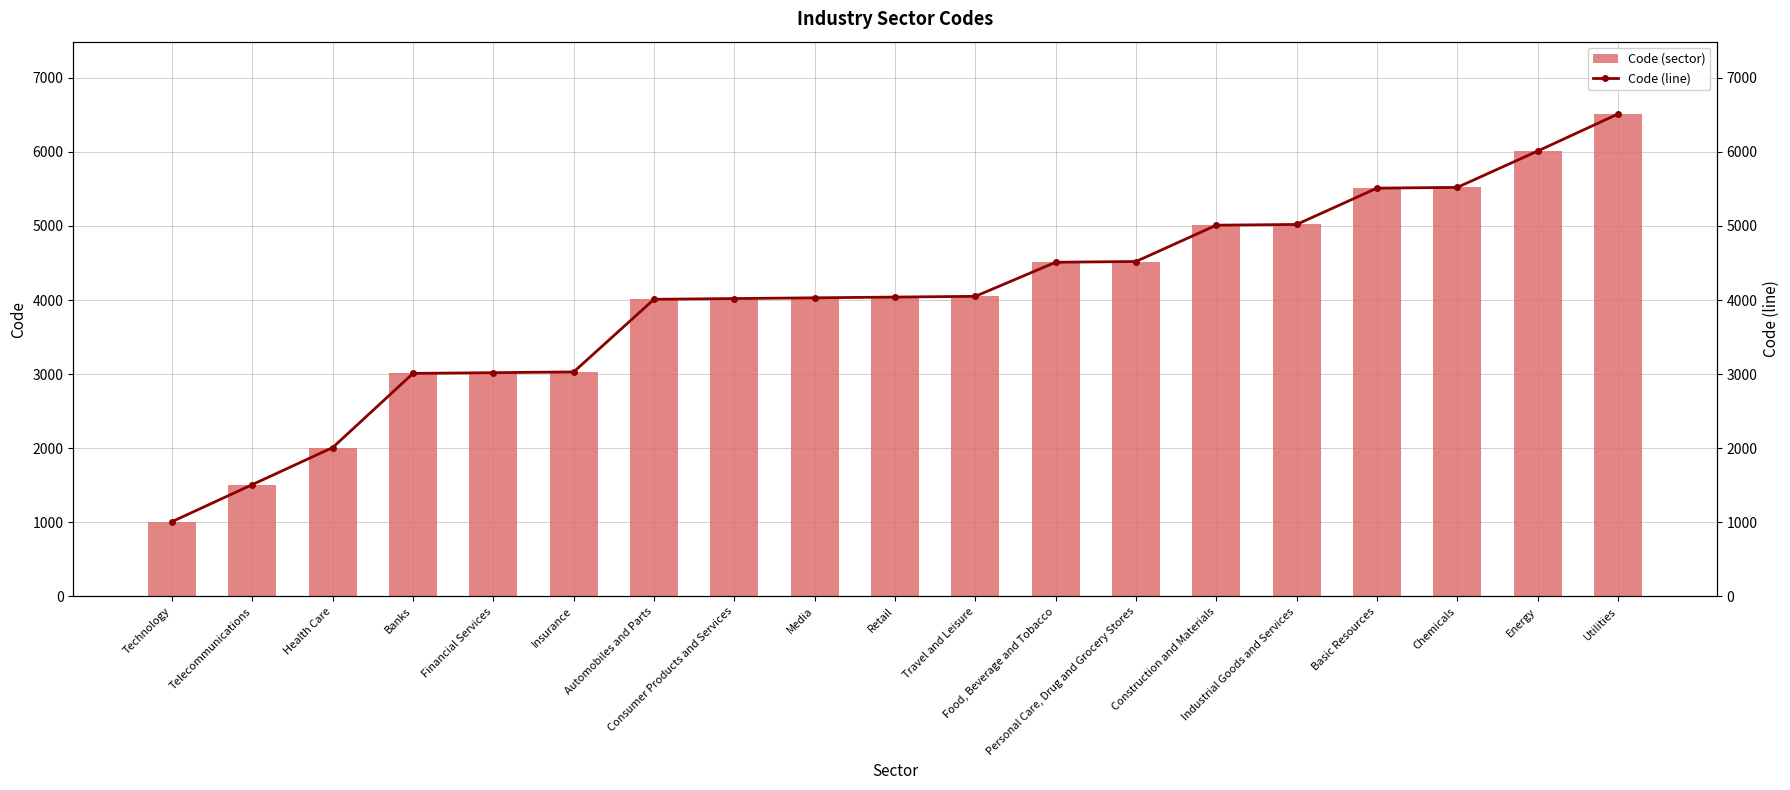

At which label does Code (line) reach its peak?

Utilities